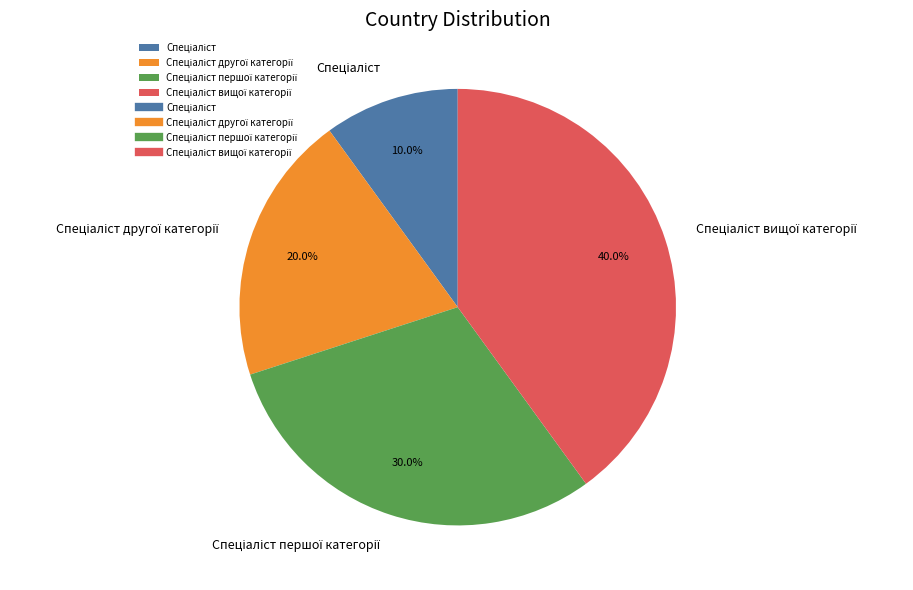

Is there a majority slice in this chart?

No